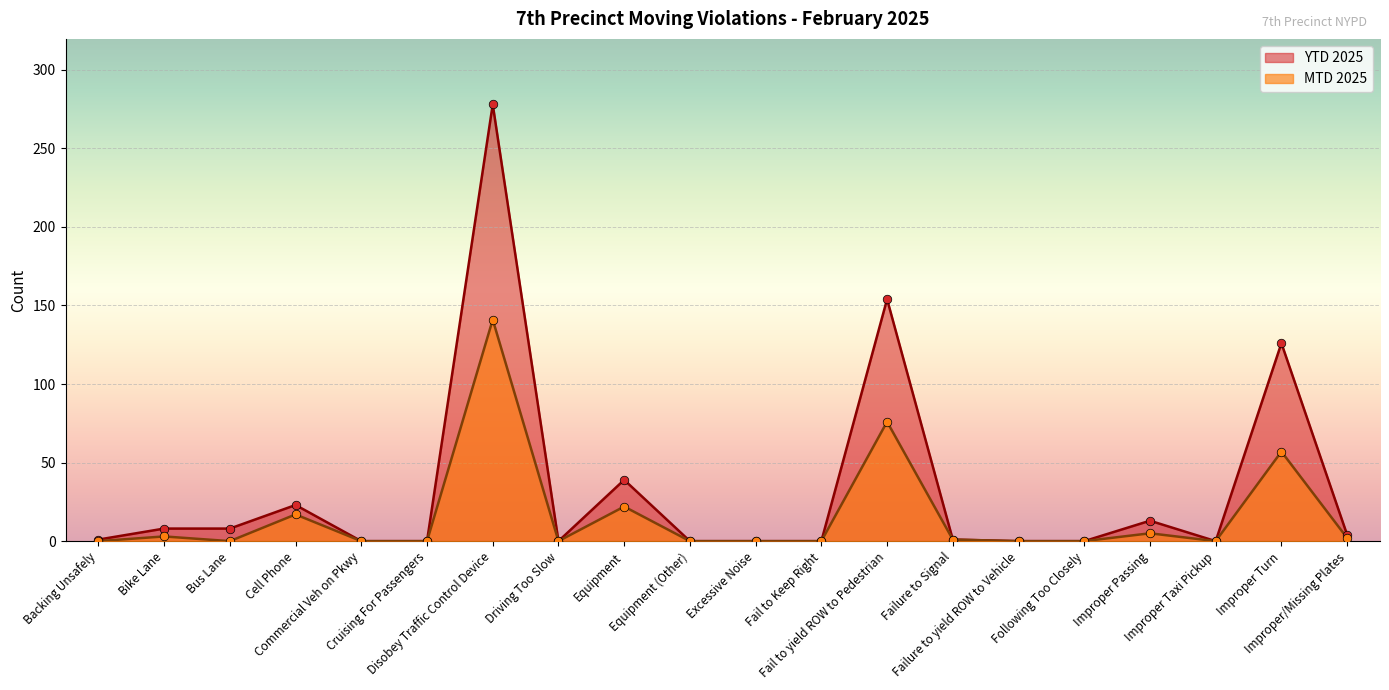

At how many categories does at least one series exceed 202?

1